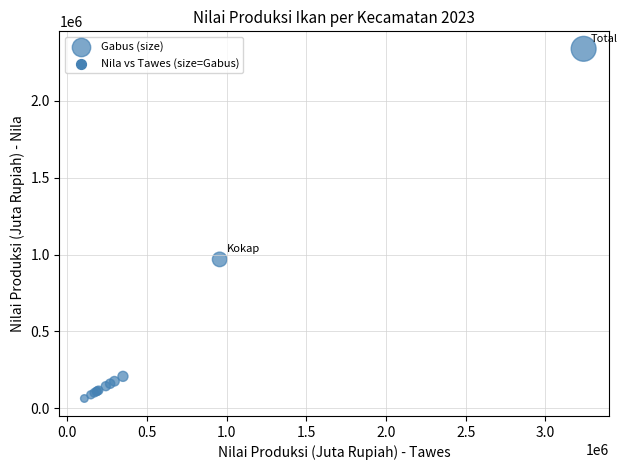

What Y value in the scatter plot is closest to 1201352?

968848